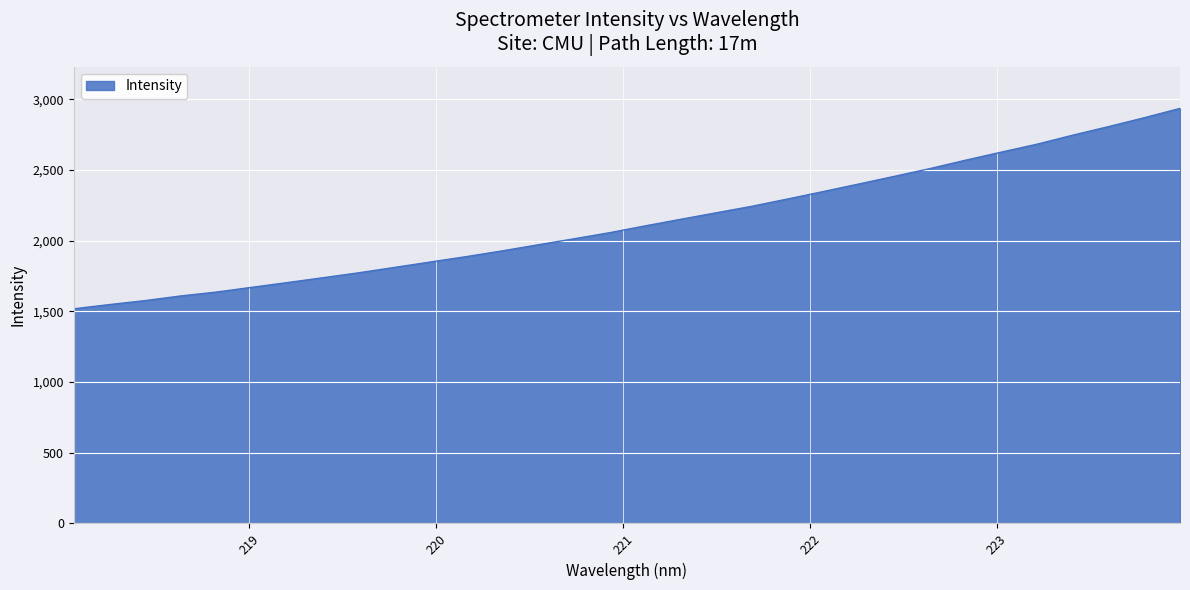

What is the difference between the maximum and minimum values?

1417.0